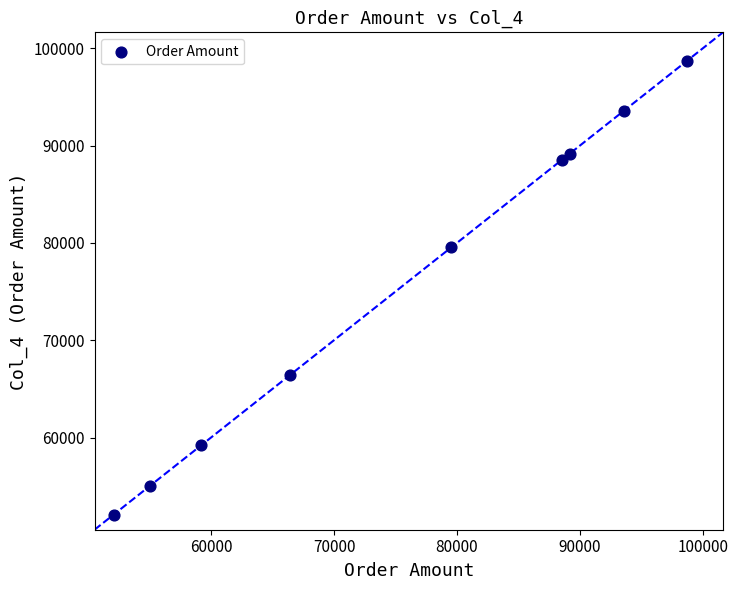

What Y value in the scatter plot is closest to 75380?

79547